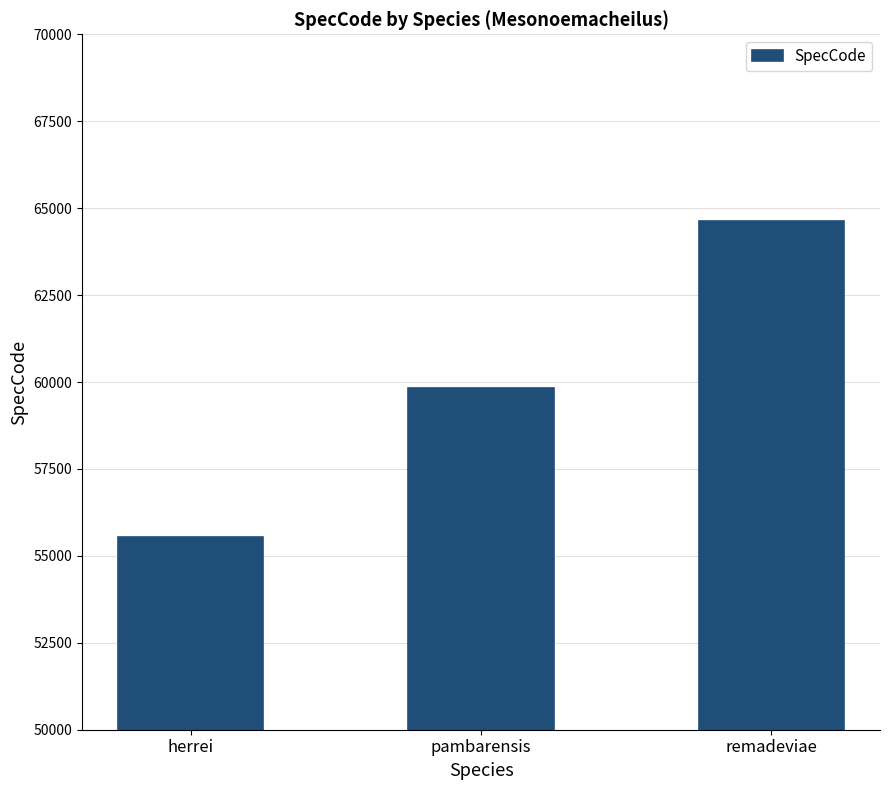

Reading right to left, what are all the values shown in this chart?

remadeviae=64636	pambarensis=59836	herrei=55555